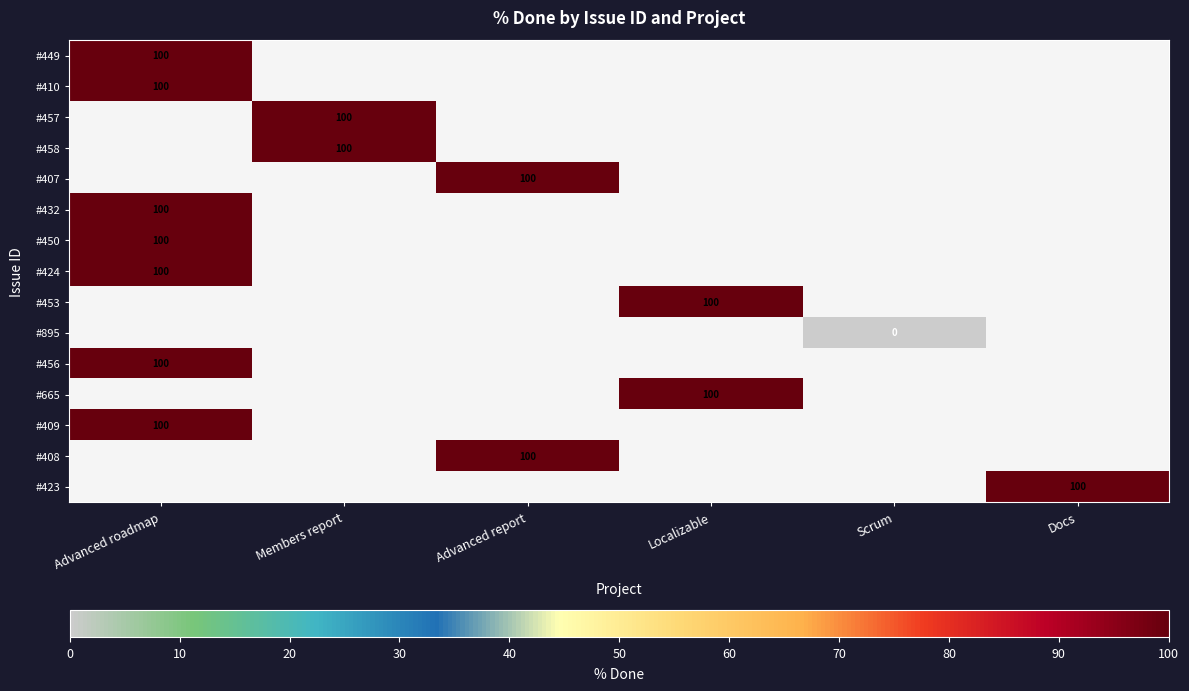

Count the number of categories in the chart.

6